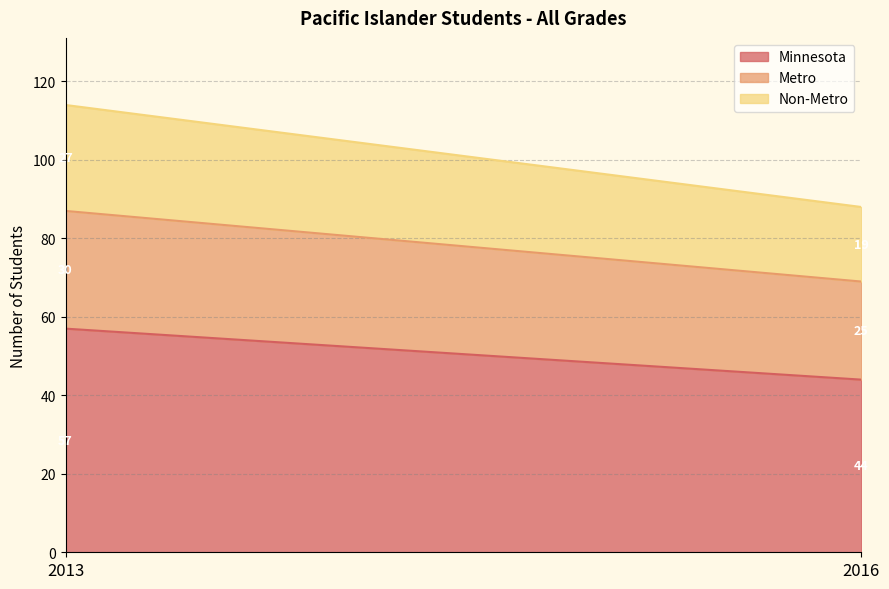

What are all the series names shown in the legend?

Minnesota, Metro, Non-Metro